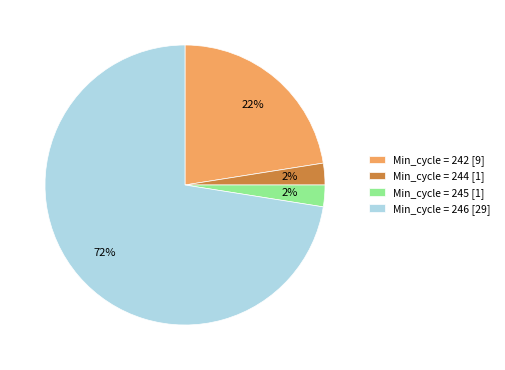

The Min_cycle = 244 [1] slice represents 16% of the pie. True or false?

False